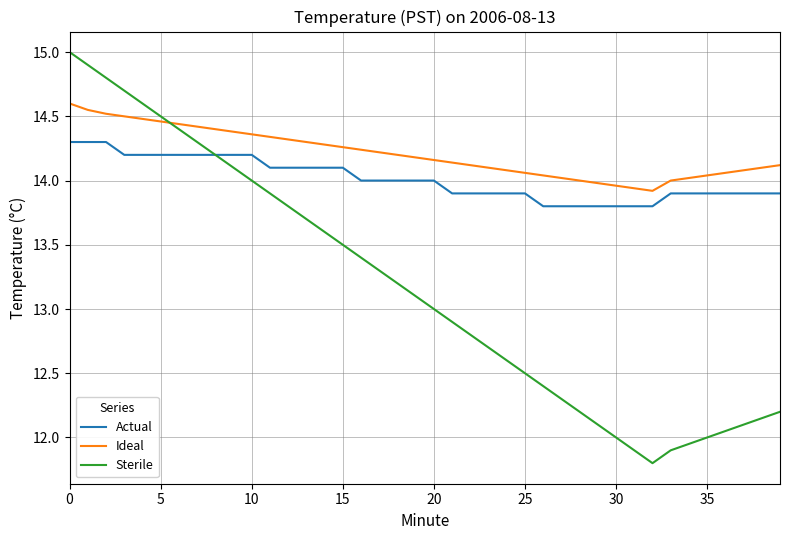

What is the minimum value shown in the chart?

11.8